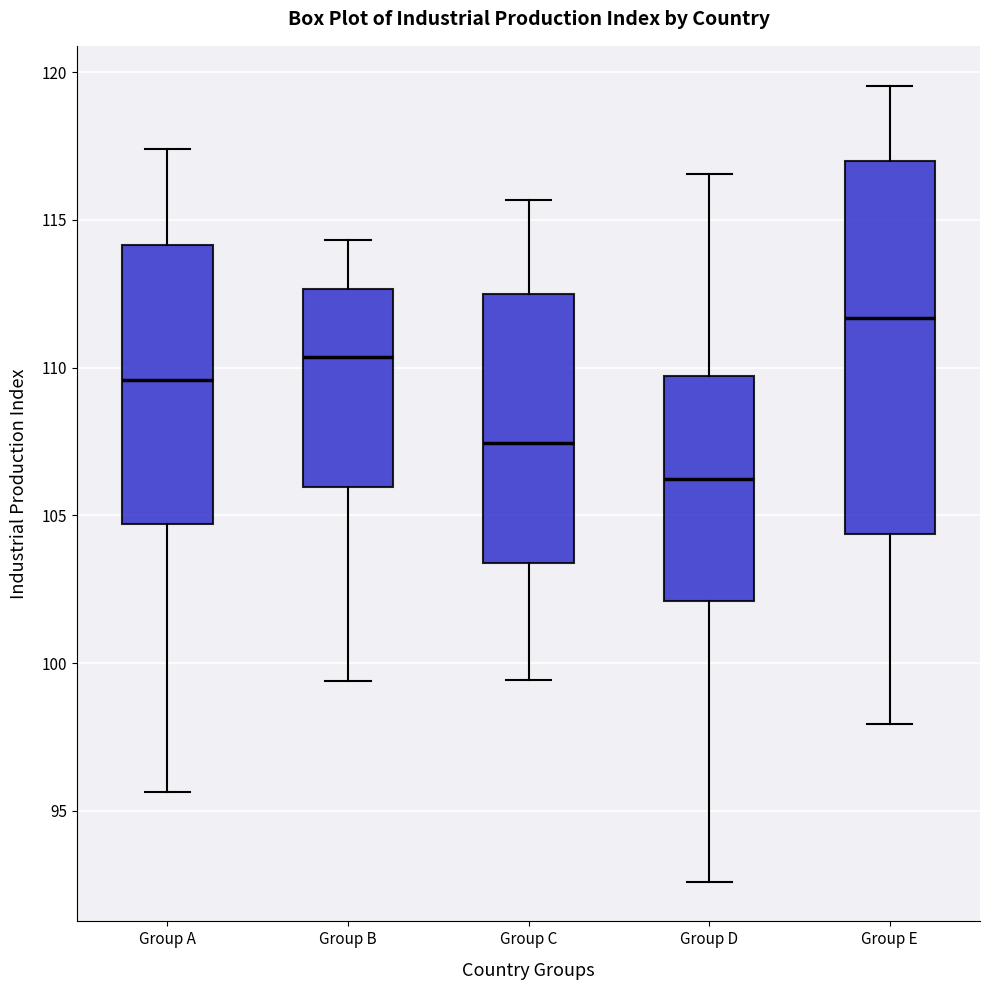

Reading left to right, read every box against the y-axis: the position of its median line, the range the box covers, and the ends of its whiskers. The values are not printed on the chart, so give them approximately, as read against the axis.

Group A: median 109.5, box 104.5 to 114.0, whiskers 95.5 to 117.5
Group B: median 110.5, box 106.0 to 112.5, whiskers 99.5 to 114.5
Group C: median 107.5, box 103.5 to 112.5, whiskers 99.5 to 115.5
Group D: median 106.0, box 102.0 to 109.5, whiskers 92.5 to 116.5
Group E: median 111.5, box 104.5 to 117.0, whiskers 98.0 to 119.5